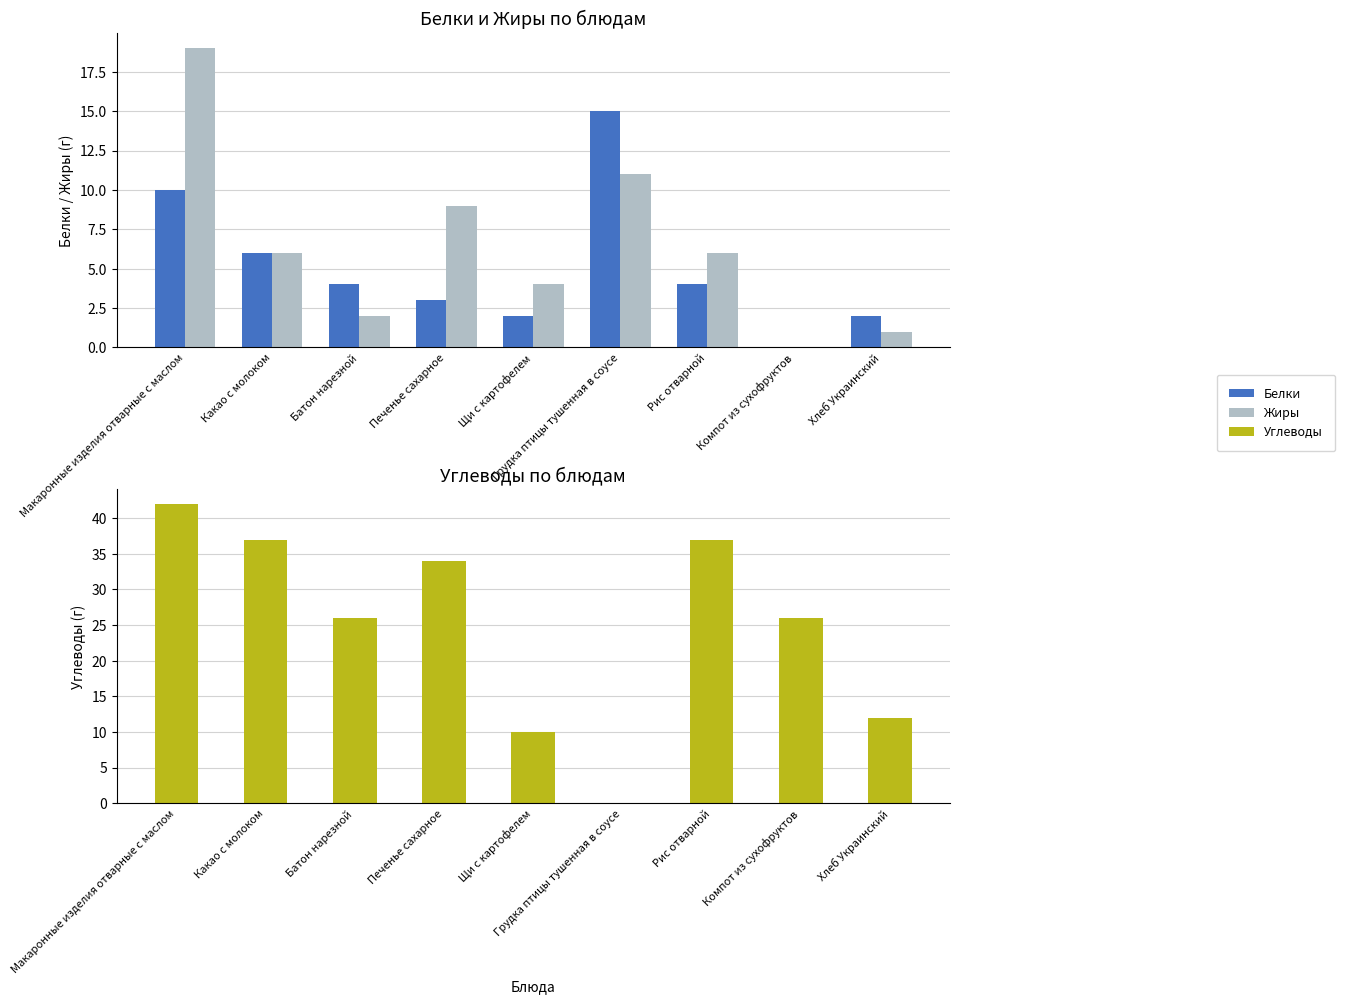

Which label corresponds to the largest value in the chart?

Макаронные изделия отварные с маслом